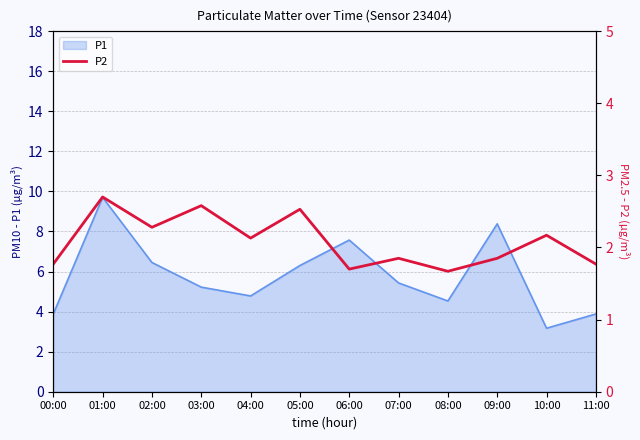

The P1 series shows 6.5 at 02:00. True or false?

True